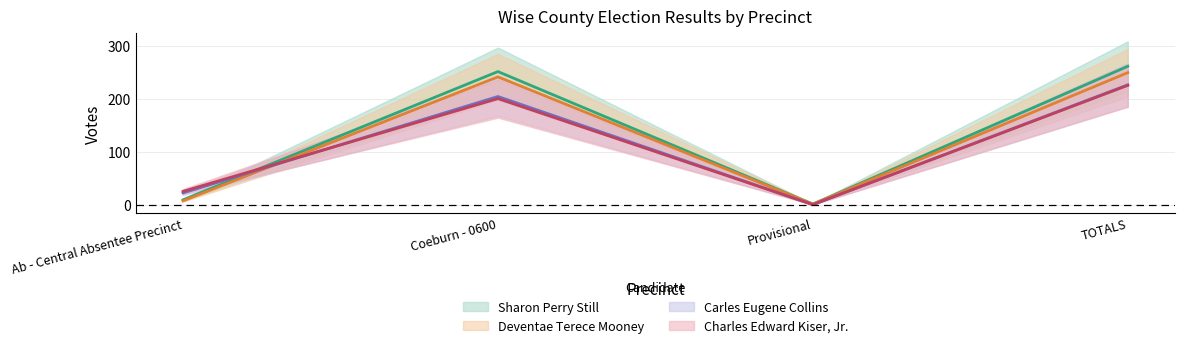

What is the total value across all series at Provisional?

2